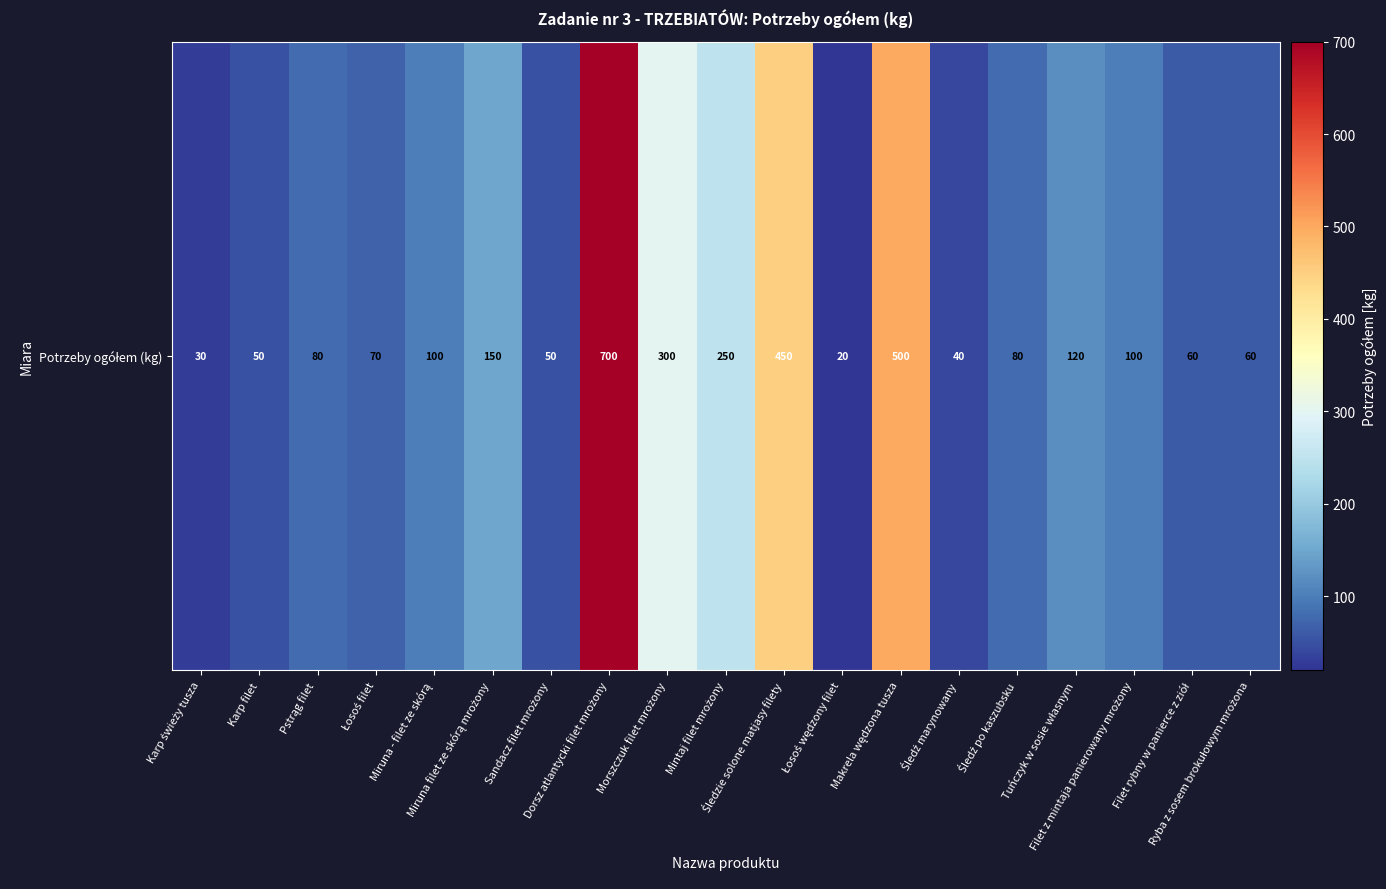

Is it true that the value at Miruna filet ze skórą mrożony is 238?

False